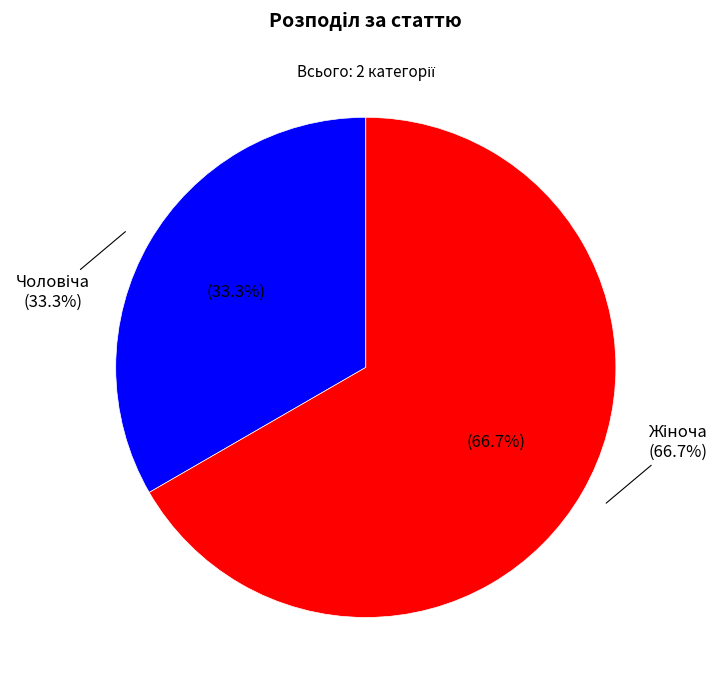

What is the change in value from Чоловіча to Жіноча?

+1